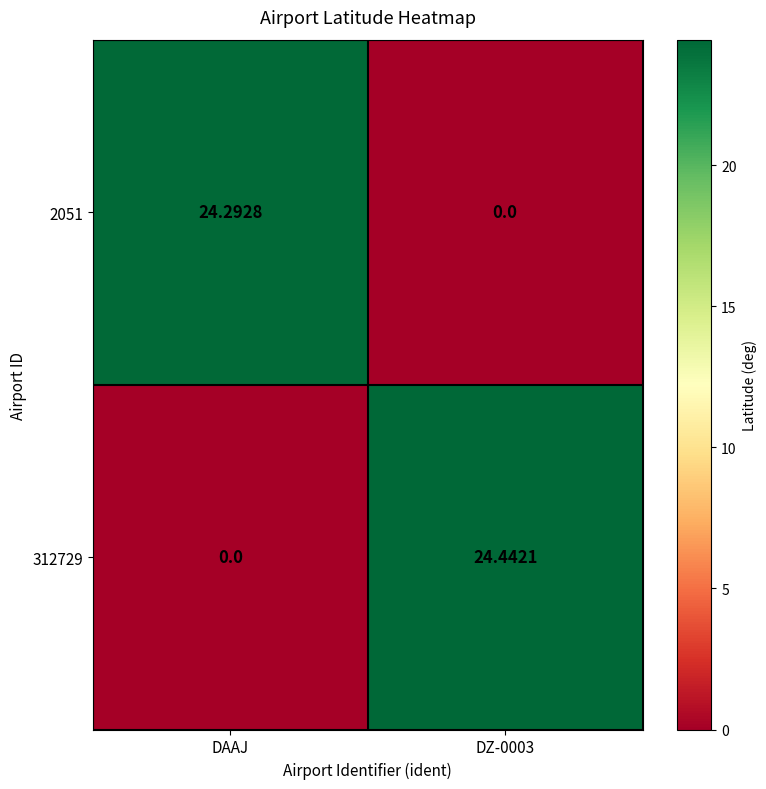

Between DAAJ and DZ-0003, which series saw the biggest shift?

312729